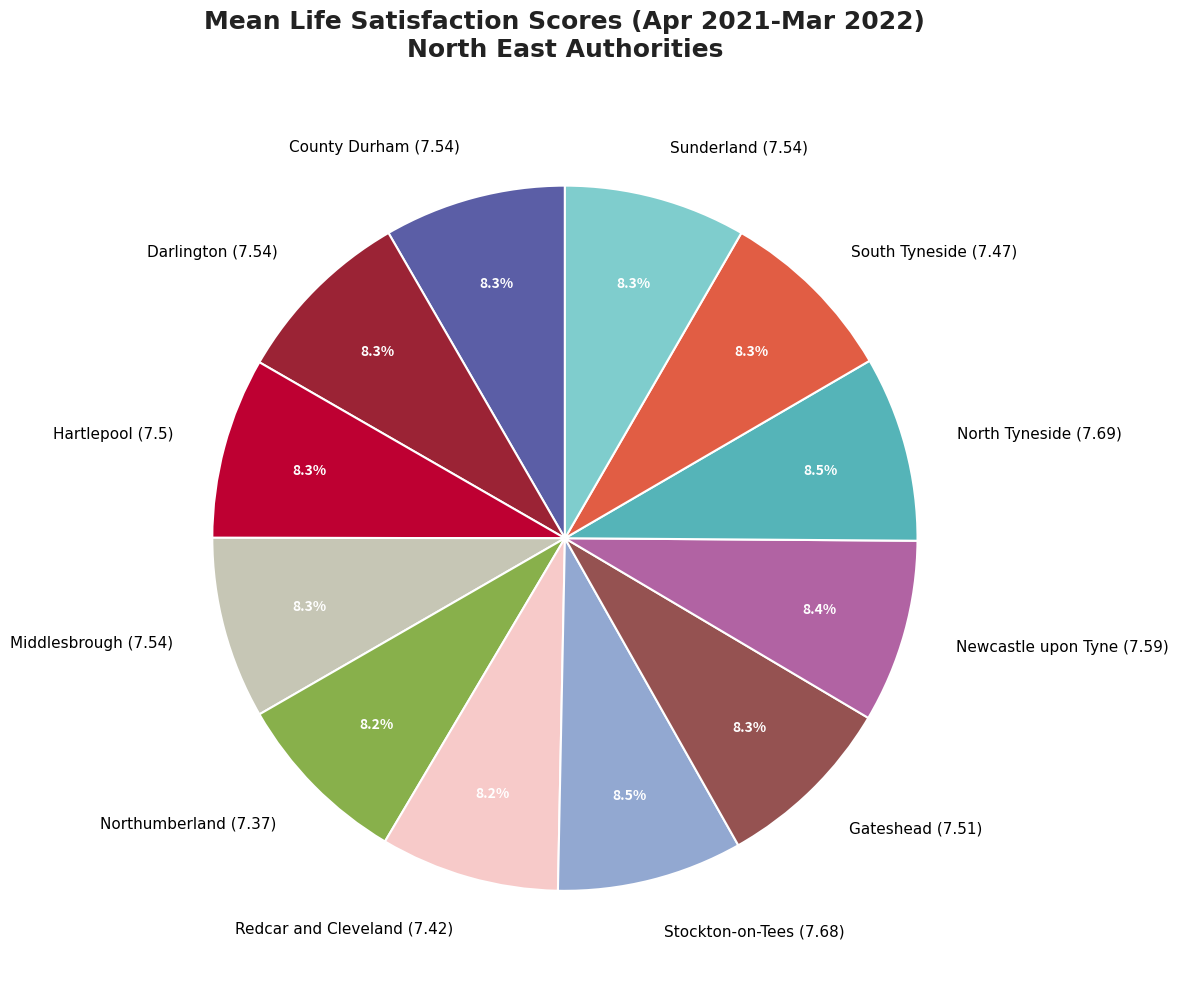

The Darlington slice represents 1% of the pie. True or false?

False